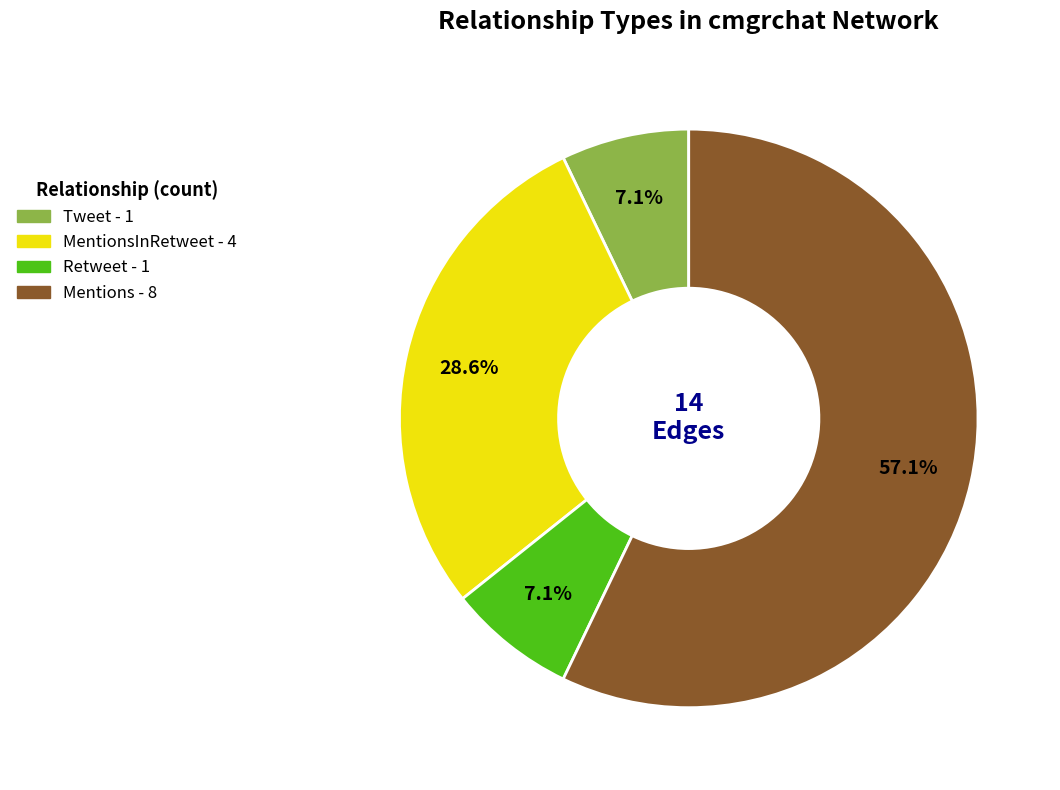

Does any single category account for the majority?

Yes